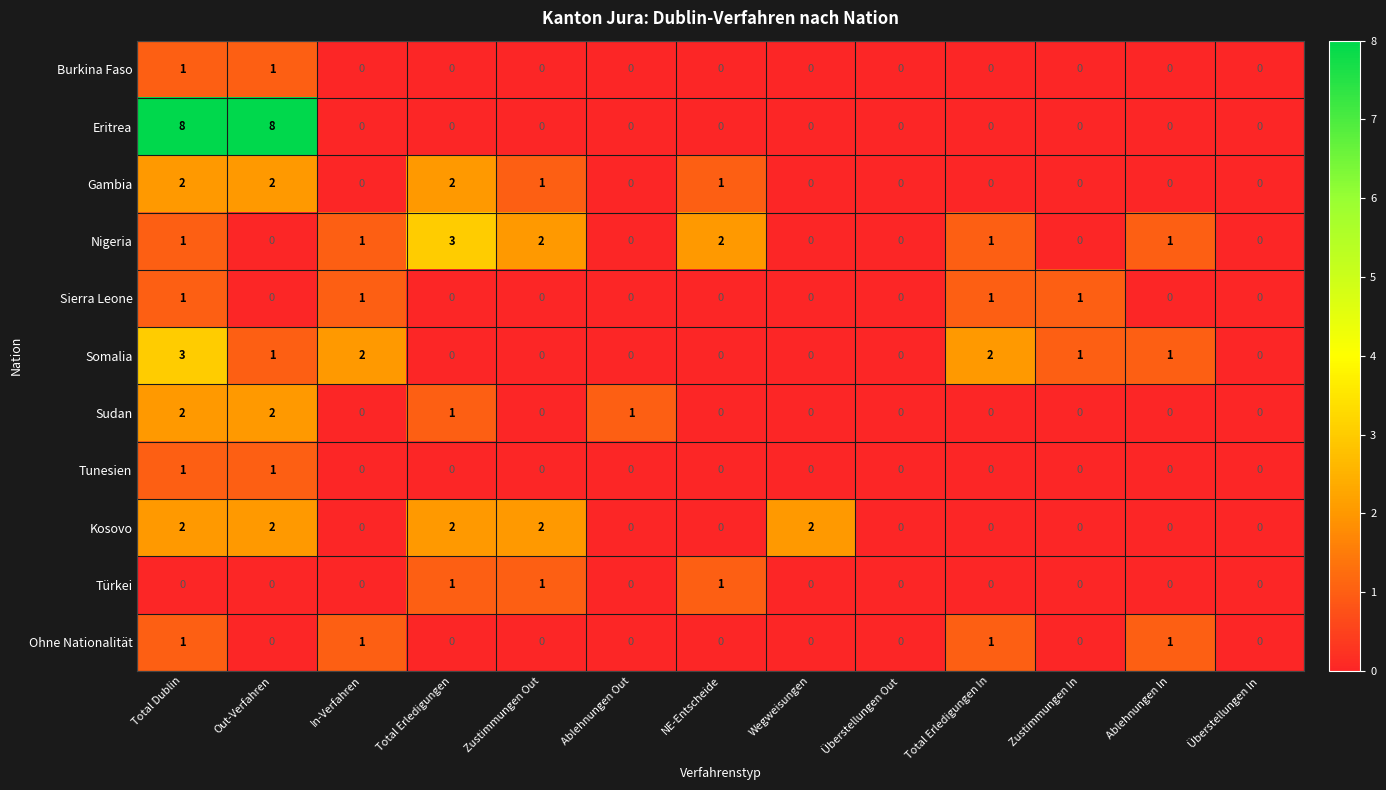

Which series has the widest spread of values?

Eritrea